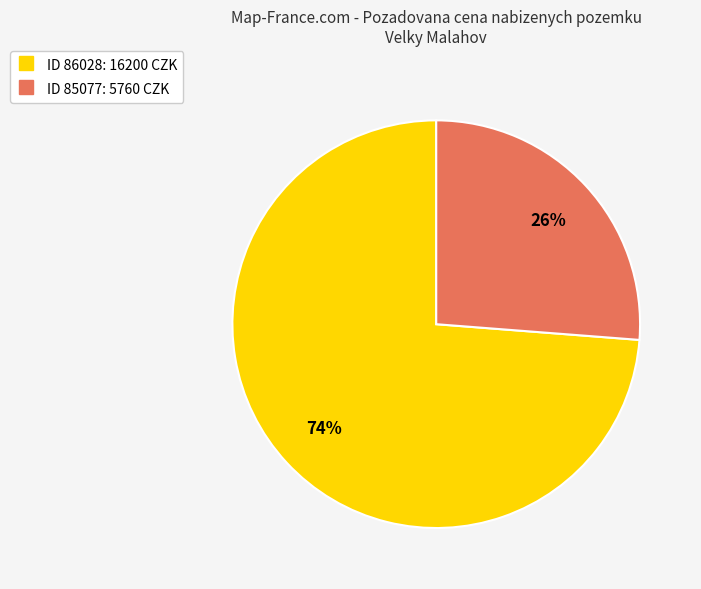

Is there a majority slice in this chart?

Yes